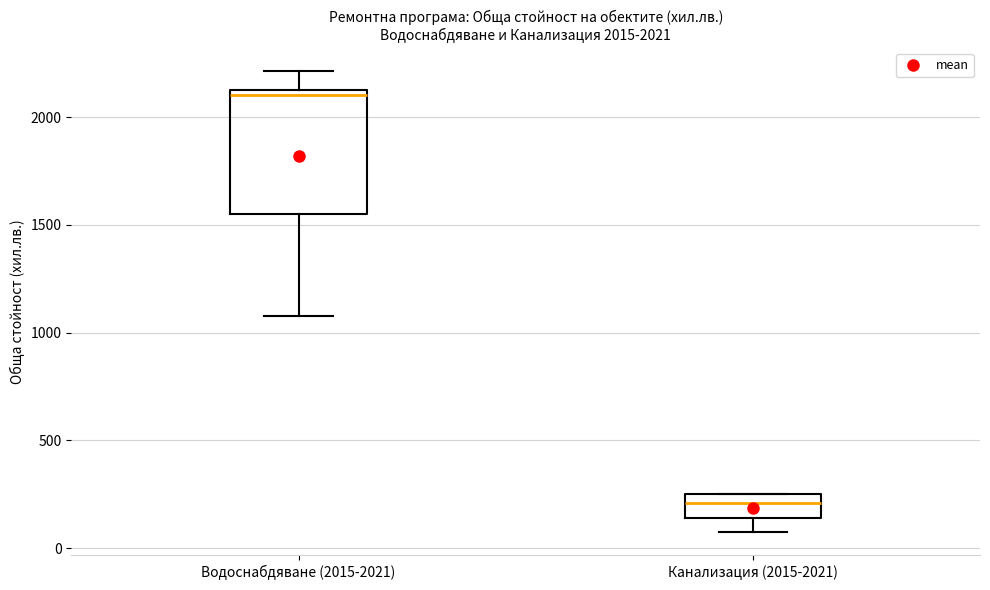

Comparing the boxes themselves (not the whiskers), which one is the tallest?

Водоснабдяване (2015-2021)